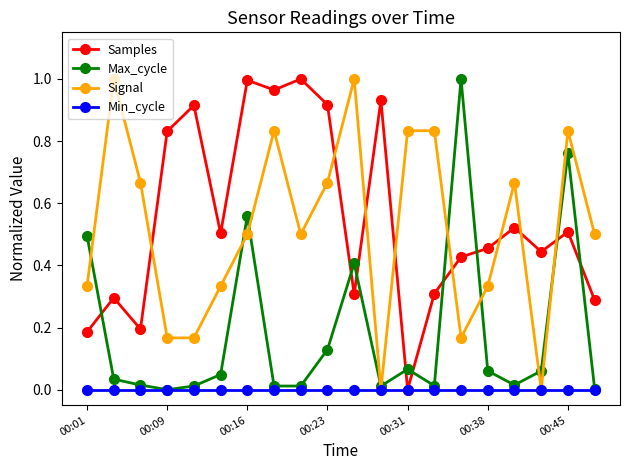

How many distinct data groups are displayed?

4